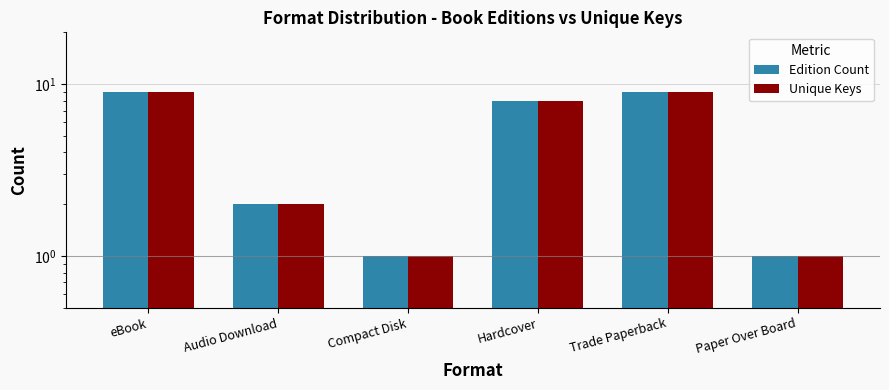

What is the value of the Edition Count bar at the 1st from the left?

9